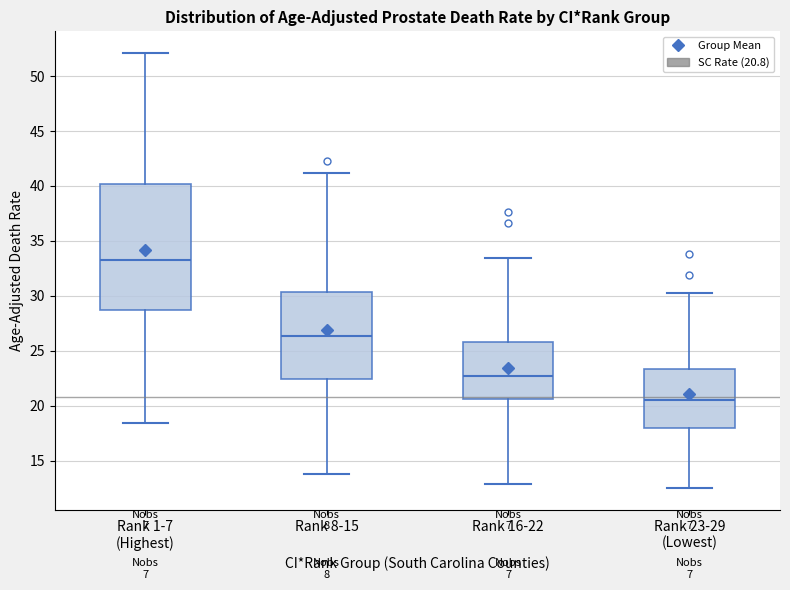

Reading left to right, read every box against the y-axis: the position of its median line, the range the box covers, and the ends of its whiskers. The values are not printed on the chart, so give them approximately, as read against the axis.

Rank 1-7 (Highest): median 33.0, box 28.5 to 40.0, whiskers 18.5 to 52.0
Rank 8-15: median 26.5, box 22.5 to 30.5, whiskers 14.0 to 41.0
Rank 16-22: median 22.5, box 20.5 to 26.0, whiskers 13.0 to 33.5
Rank 23-29 (Lowest): median 20.5, box 18.0 to 23.5, whiskers 12.5 to 30.5